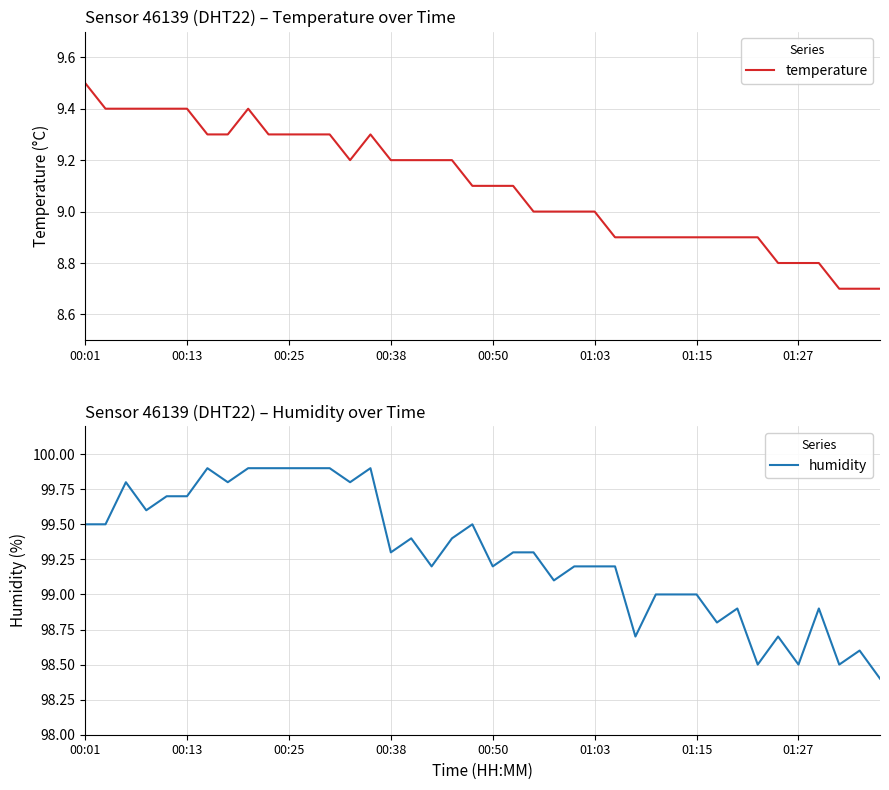

Where does the temperature series first go above 9?

00:01